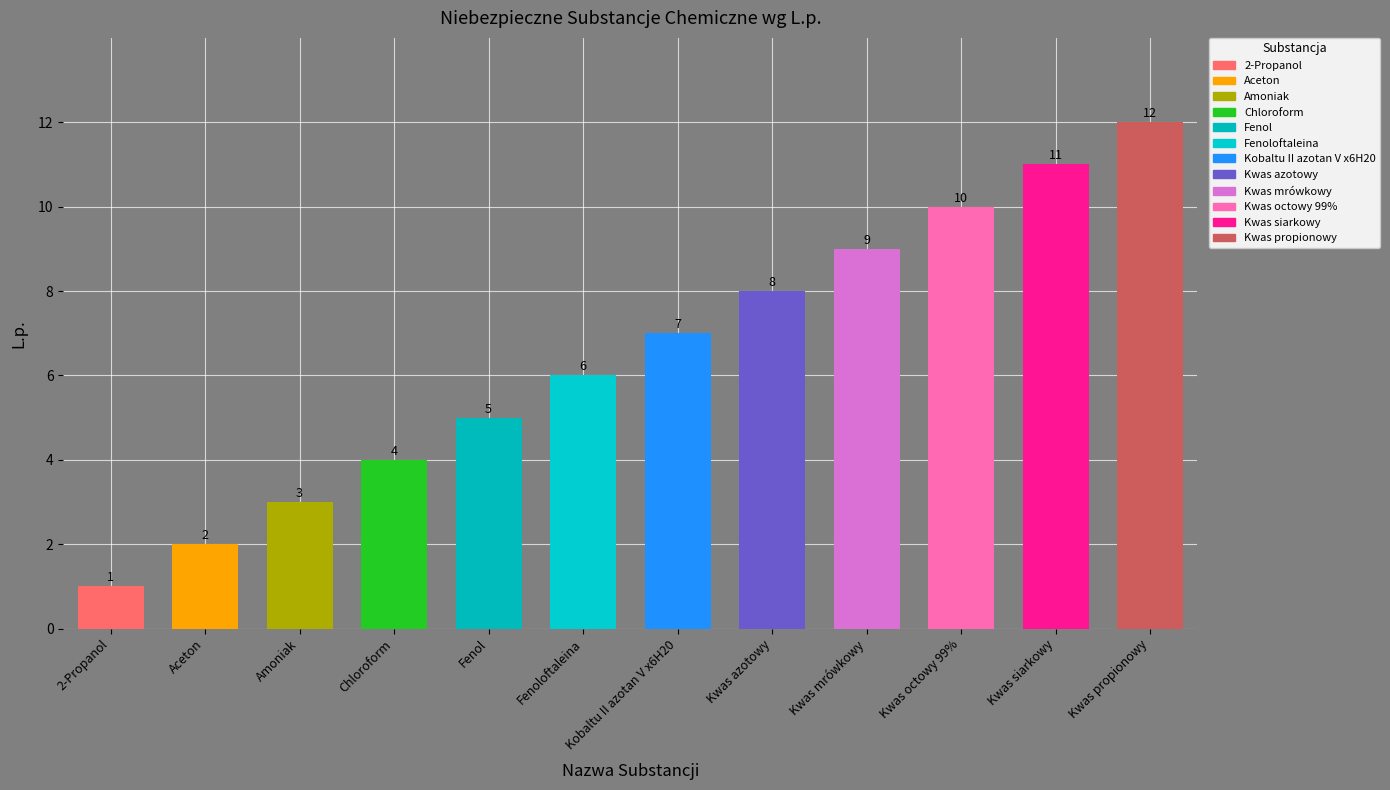

Reading right to left, list all the values displayed in this chart.

Kwas propionowy=12	Kwas siarkowy=11	Kwas octowy 99%=10	Kwas mrówkowy=9	Kwas azotowy=8	Kobaltu II azotan V x6H20=7	Fenoloftaleina=6	Fenol=5	Chloroform=4	Amoniak=3	Aceton=2	2-Propanol=1